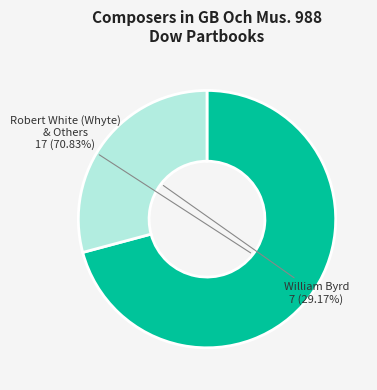

To the nearest percent, what is the average slice percentage?

50%